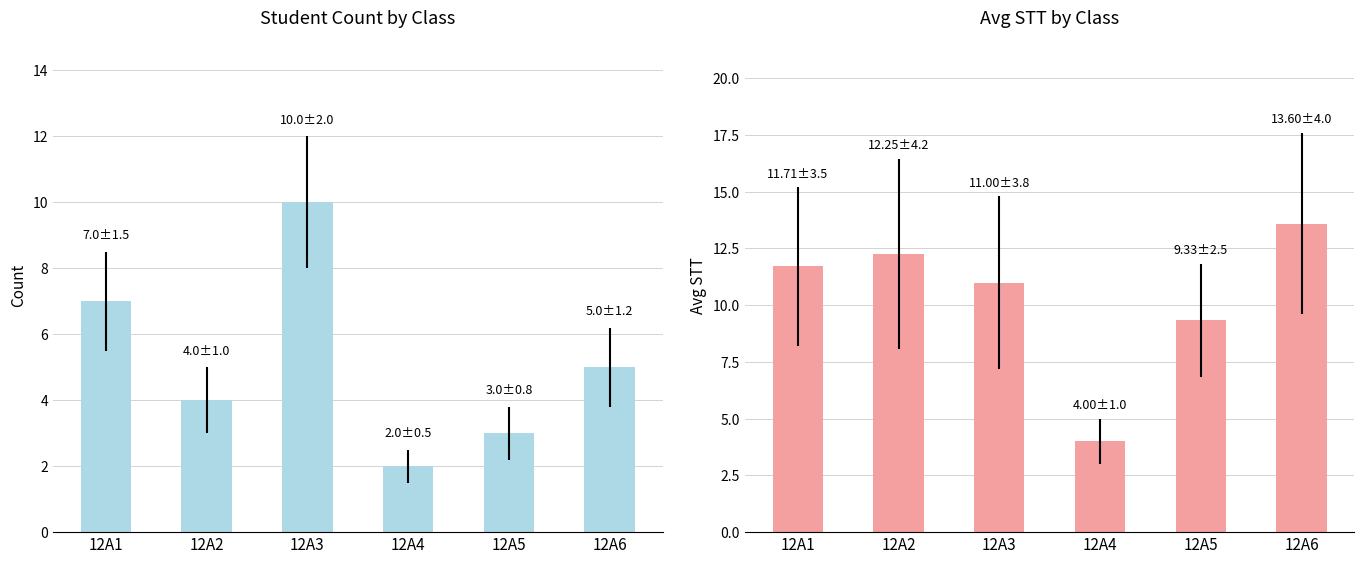

Reading left to right, list all the values displayed in this chart.

Count: 12A1=7.0	12A2=4.0	12A3=10.0	12A4=2.0	12A5=3.0	12A6=5.0
Avg_STT: 12A1=11.7	12A2=12.2	12A3=11.0	12A4=4.0	12A5=9.3	12A6=13.6